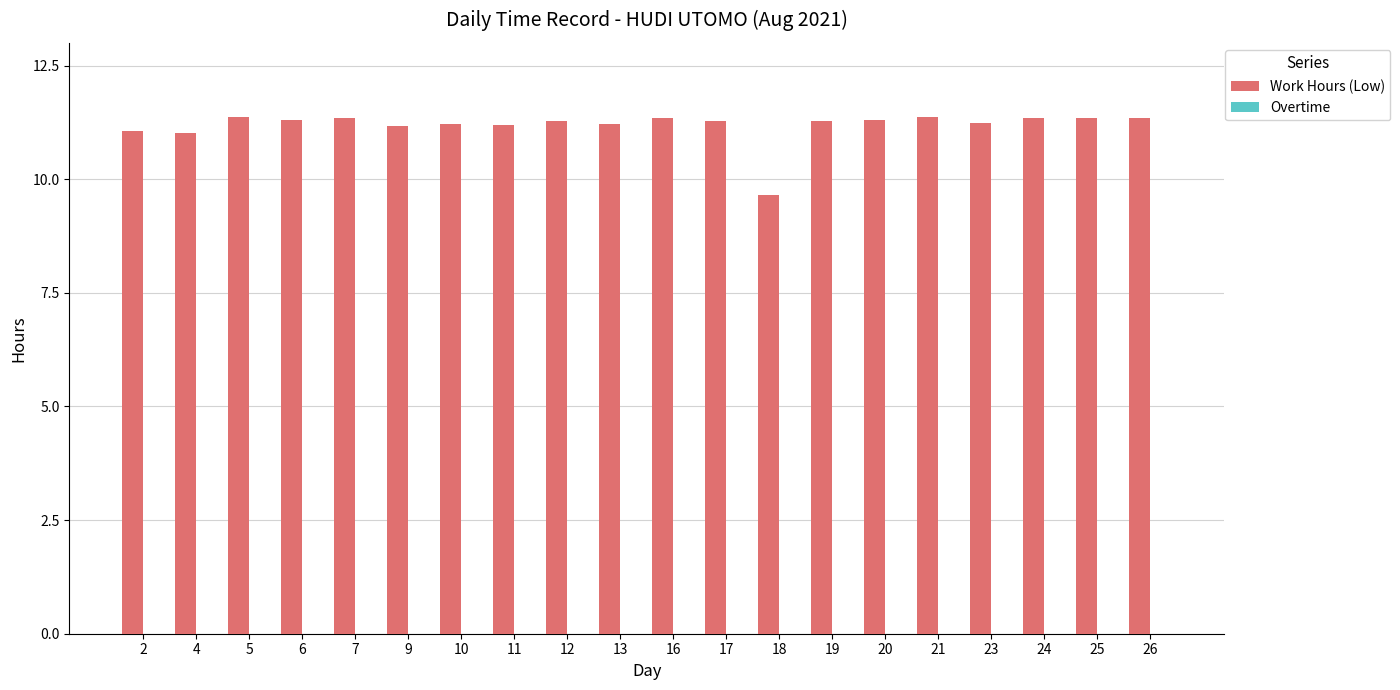

Where is the data nearest to the value 10?

18